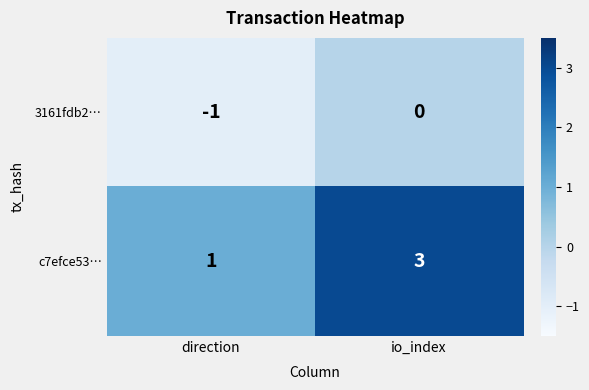

Where is 3161fdb2… nearest to the value 0?

io_index